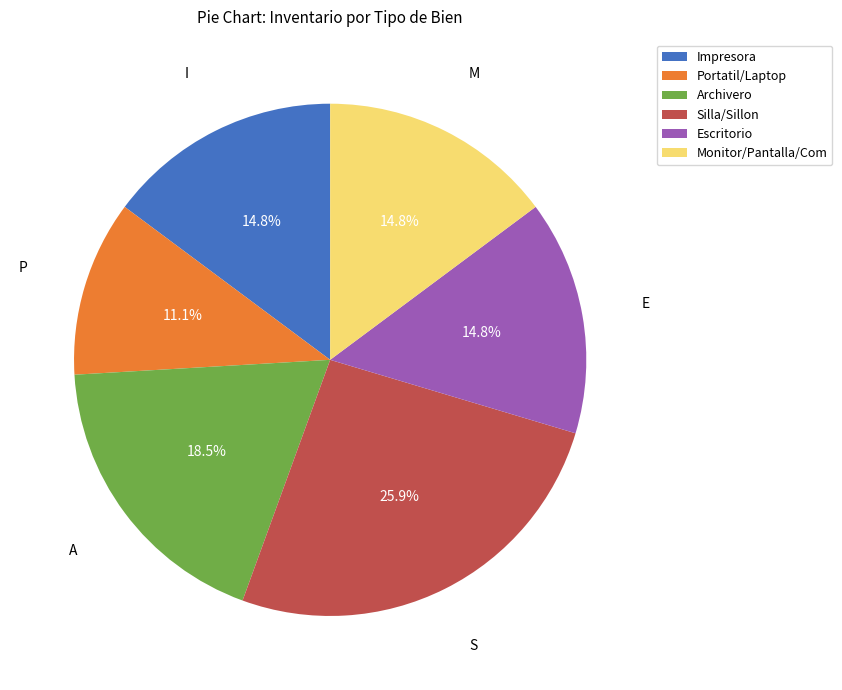

Between Portatil/Laptop and Archivero, which is larger?

Archivero